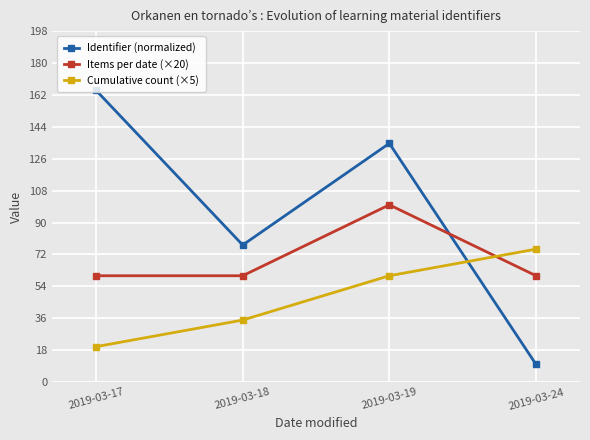

At how many categories does at least one series exceed 138?

1